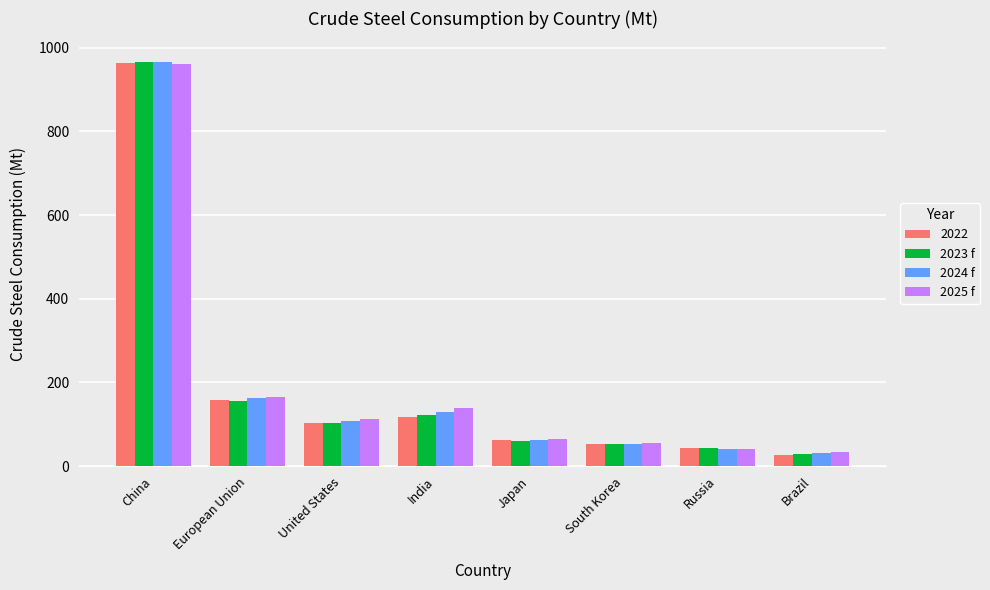

Is it true that 2023 f equals 30.1 at United States?

False